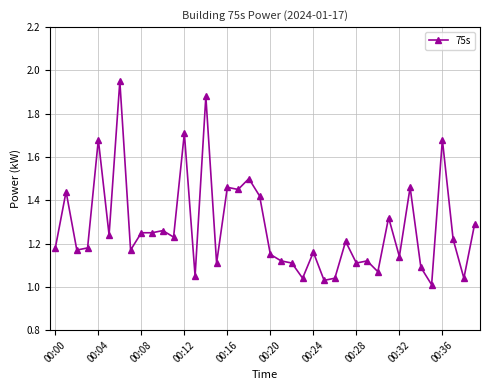

How many lines are shown in the chart?

1